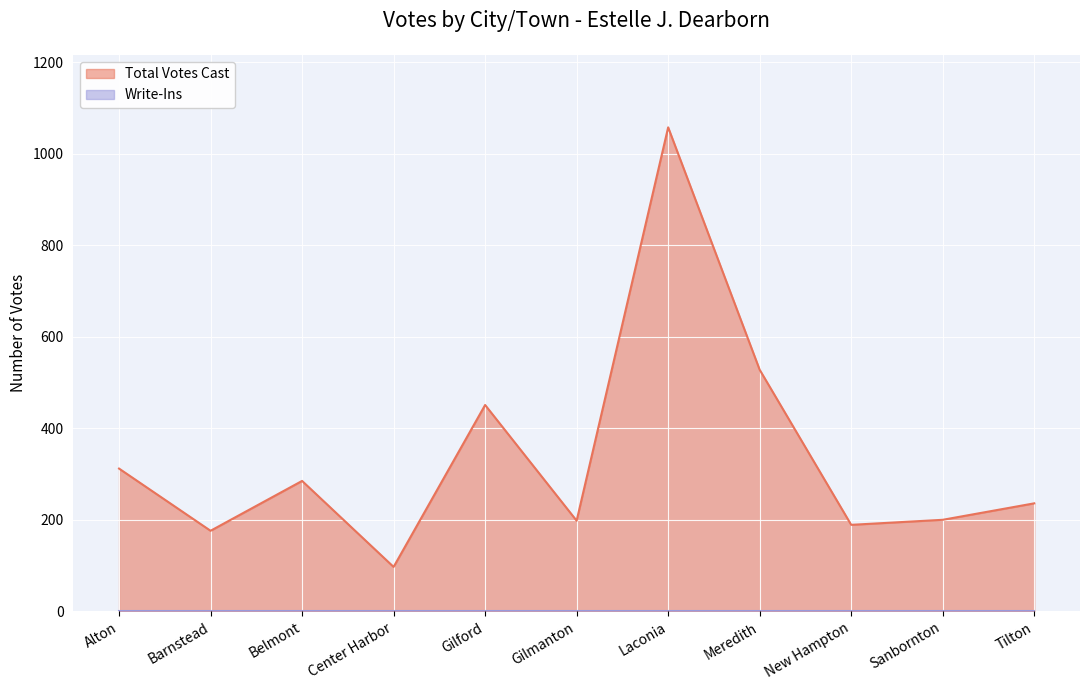

What is the difference between the values at Tilton and Sanbornton?

36